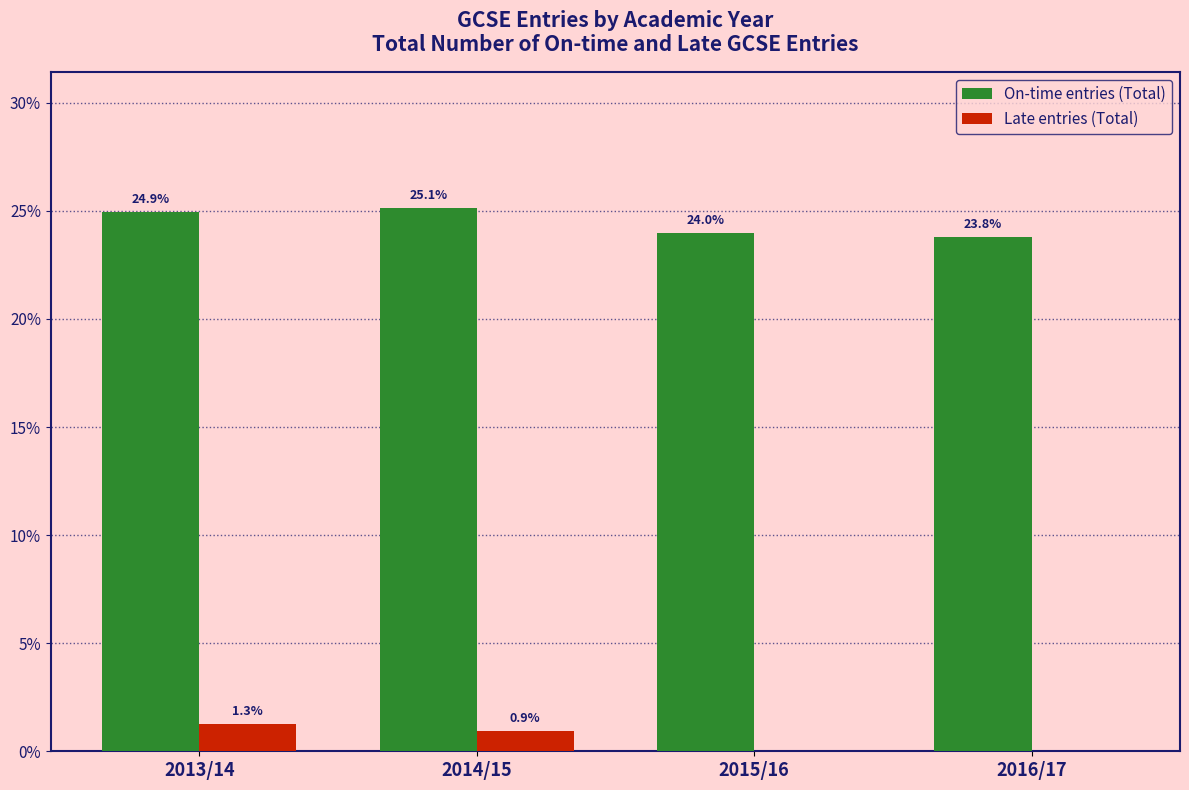

True or false: Late entries (Total) has a value of 0.0 at 2015/16.

True